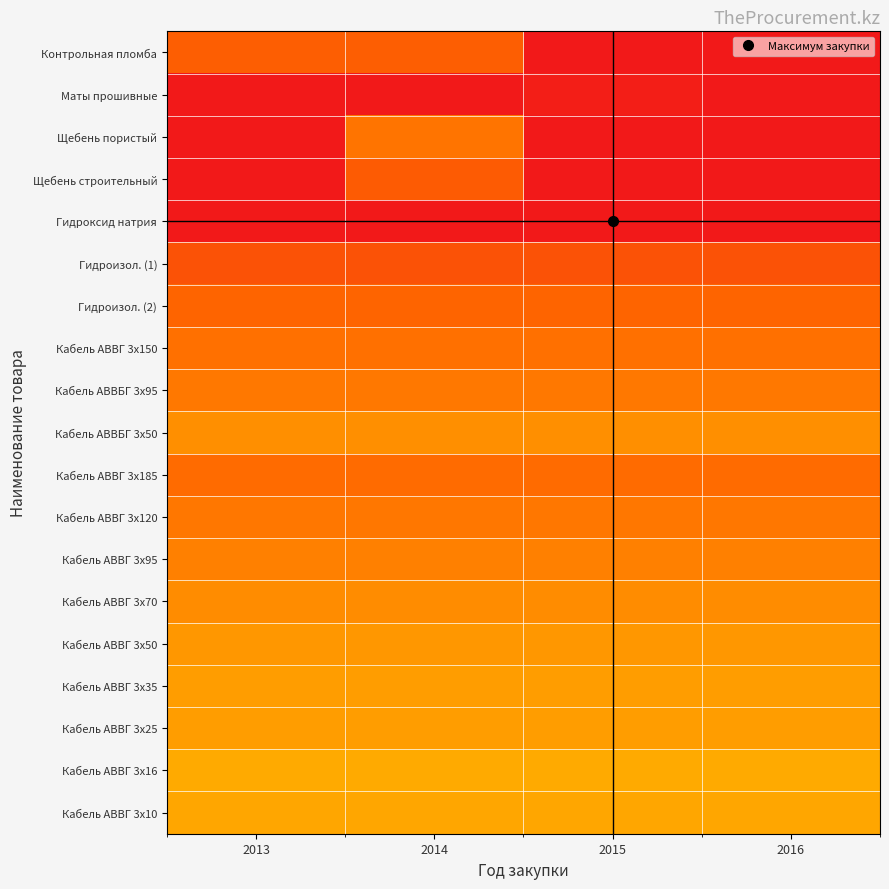

Rank the series at 2014 from highest to lowest value.

Гидроизол. (1), Щебень строительный, Контрольная пломба, Гидроизол. (2), Кабель АВВГ 3x185, Кабель АВВГ 3x150, Щебень пористый, Кабель АВВГ 3x120, Кабель АВВБГ 3x95, Кабель АВВГ 3x95, Кабель АВВГ 3x70, Кабель АВВБГ 3x50, Кабель АВВГ 3x50, Кабель АВВГ 3x25, Кабель АВВГ 3x35, Кабель АВВГ 3x10, Кабель АВВГ 3x16, Маты прошивные, Гидроксид натрия